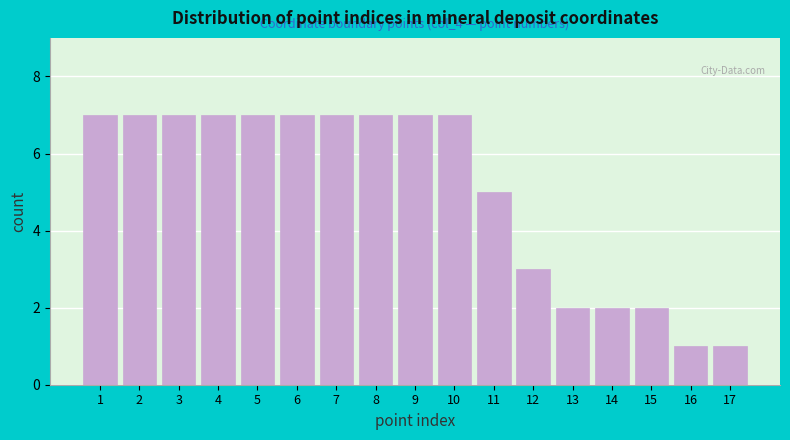

Reading left to right, list all the values displayed in this chart.

1=7	2=7	3=7	4=7	5=7	6=7	7=7	8=7	9=7	10=7	11=5	12=3	13=2	14=2	15=2	16=1	17=1